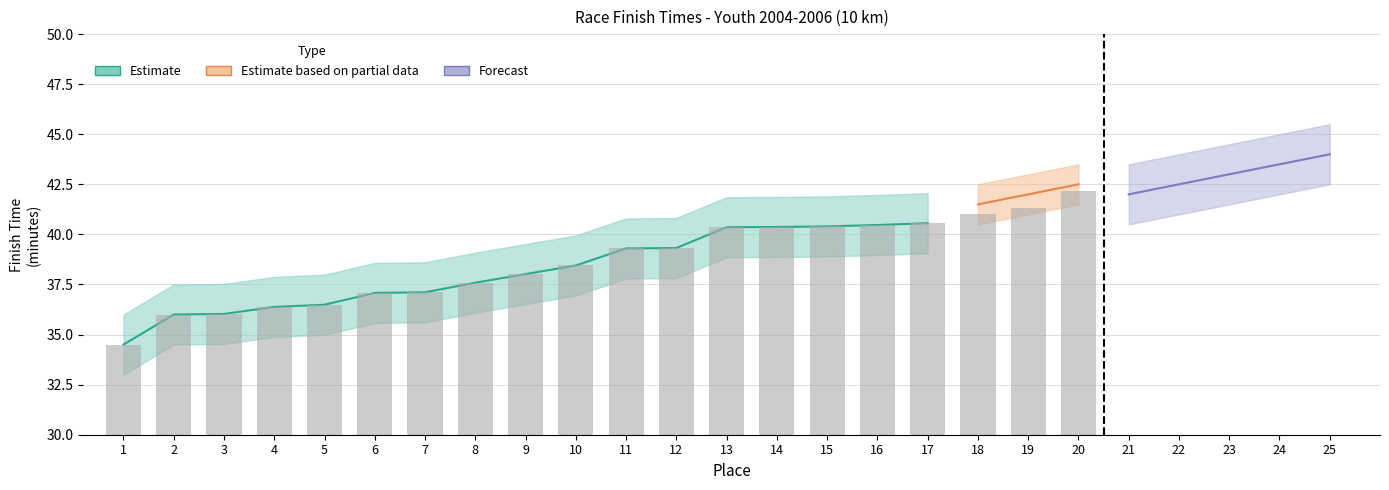

True or false: the data shows 9.0 at 5.

False